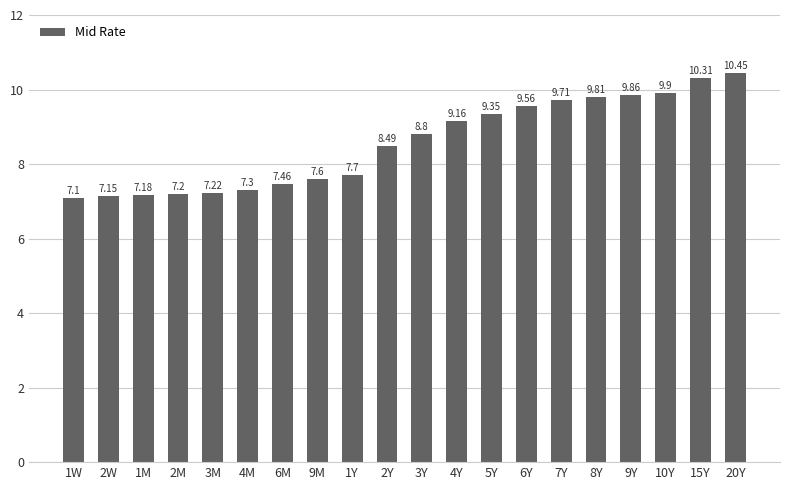

True or false: the data shows 7.2 at 3M.

True